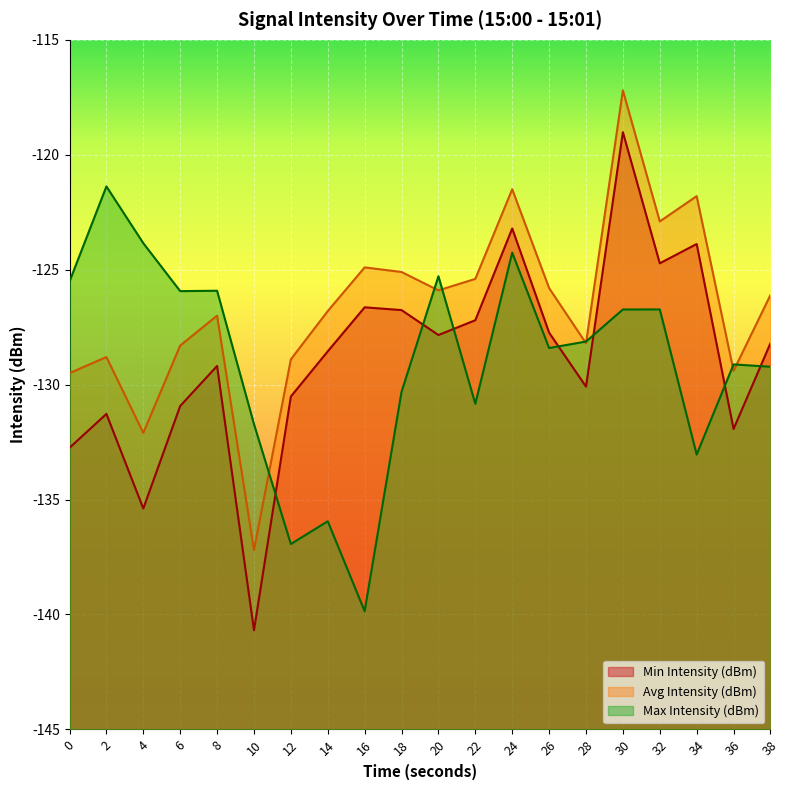

What is the difference between the Avg Intensity (dBm) values at 4 and 2?

3.3